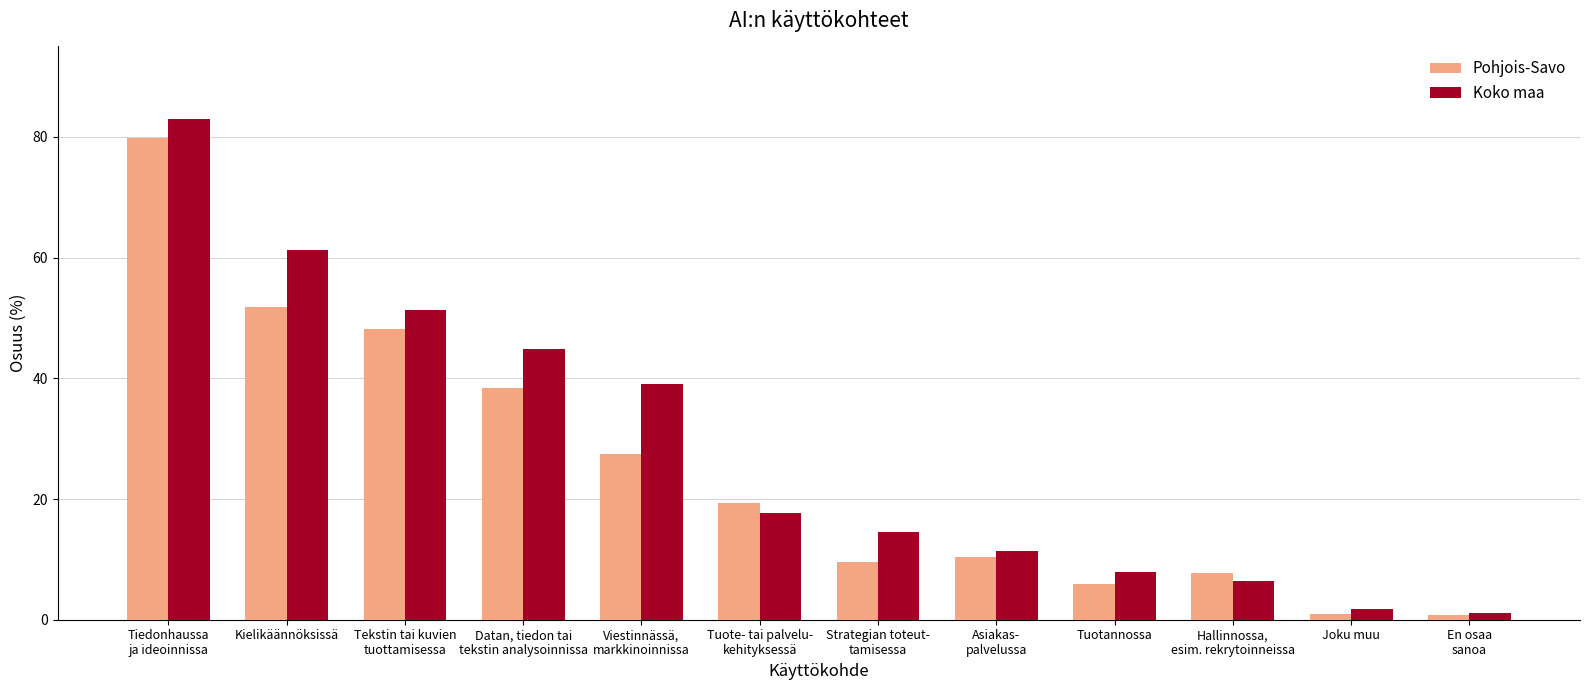

What is the value of the Pohjois-Savo bar at the 1st from the left?

79.8